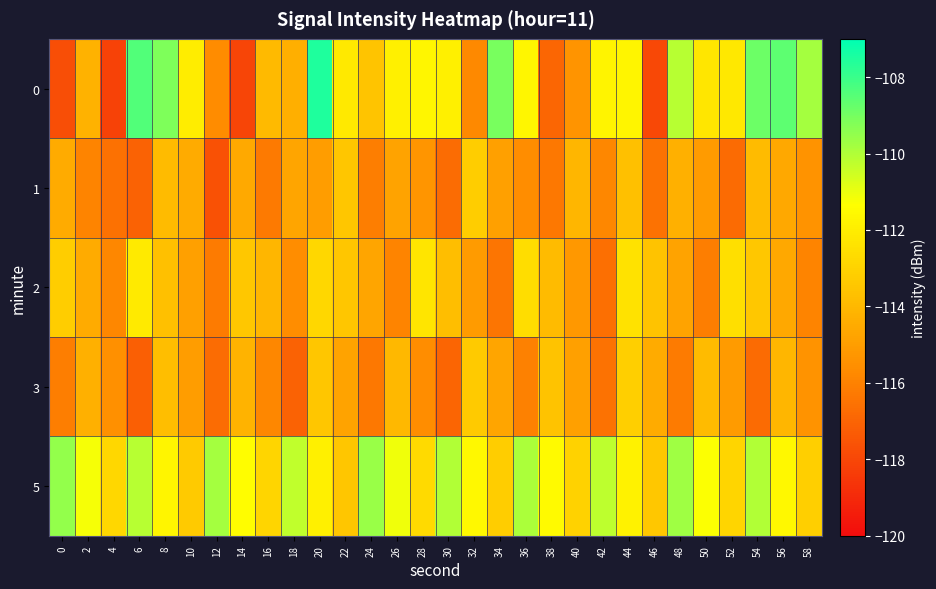

How many categories are shown in the chart?

30